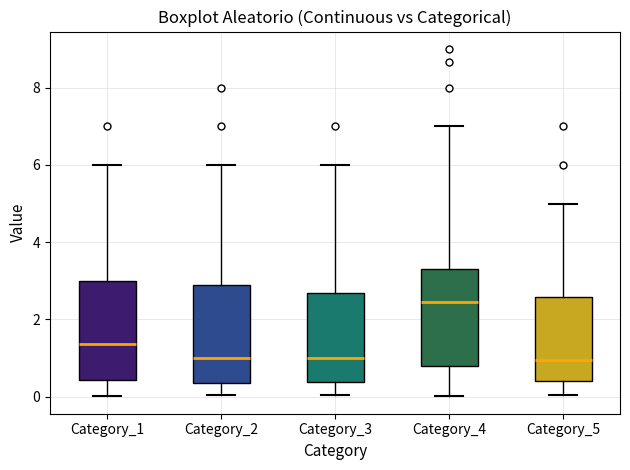

Reading left to right, transcribe this box plot: for each box, give where its median line is, the range the box spans, and where its two whiskers end, as read against the y-axis. The values are not printed on the chart, so give them approximately, as read against the axis.

Category_1: median 1.4, box 0.4 to 3.0, whiskers 0.0 to 6.0
Category_2: median 1.0, box 0.4 to 2.8, whiskers 0.0 to 6.0
Category_3: median 1.0, box 0.4 to 2.6, whiskers 0.0 to 6.0
Category_4: median 2.4, box 0.8 to 3.4, whiskers 0.0 to 7.0
Category_5: median 1.0, box 0.4 to 2.6, whiskers 0.0 to 5.0